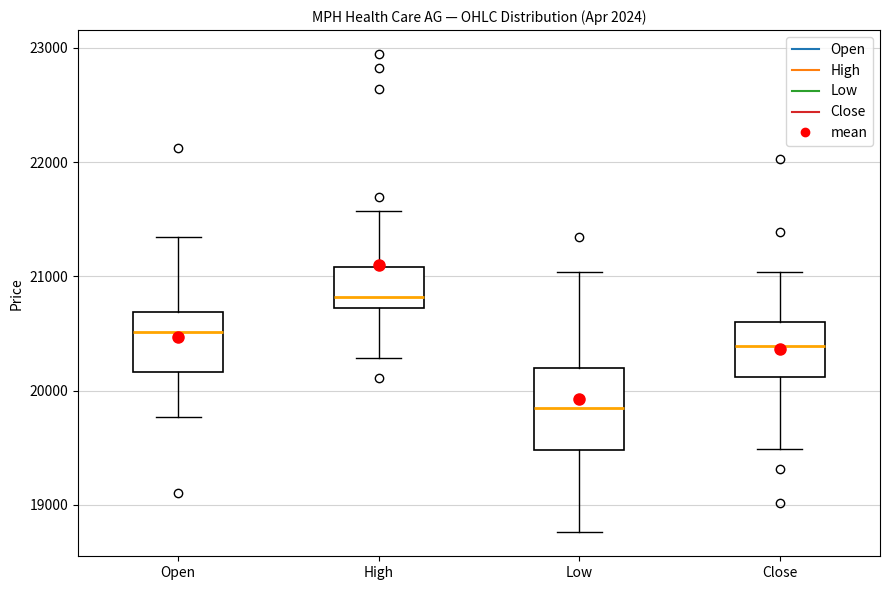

Reading left to right, transcribe this box plot: for each box, give where its median line is, the range the box spans, and where its two whiskers end, as read against the y-axis. The values are not printed on the chart, so give them approximately, as read against the axis.

Open: median 20500, box 20200 to 20700, whiskers 19800 to 21300
High: median 20800, box 20700 to 21100, whiskers 20300 to 21600
Low: median 19800, box 19500 to 20200, whiskers 18800 to 21000
Close: median 20400, box 20100 to 20600, whiskers 19500 to 21000